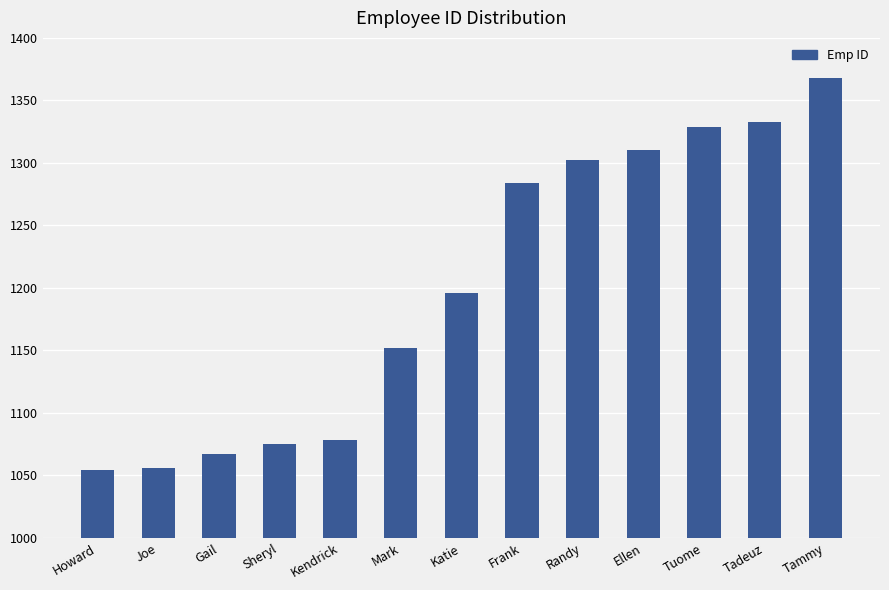

What is the value of the 2nd bar from the left?

1056